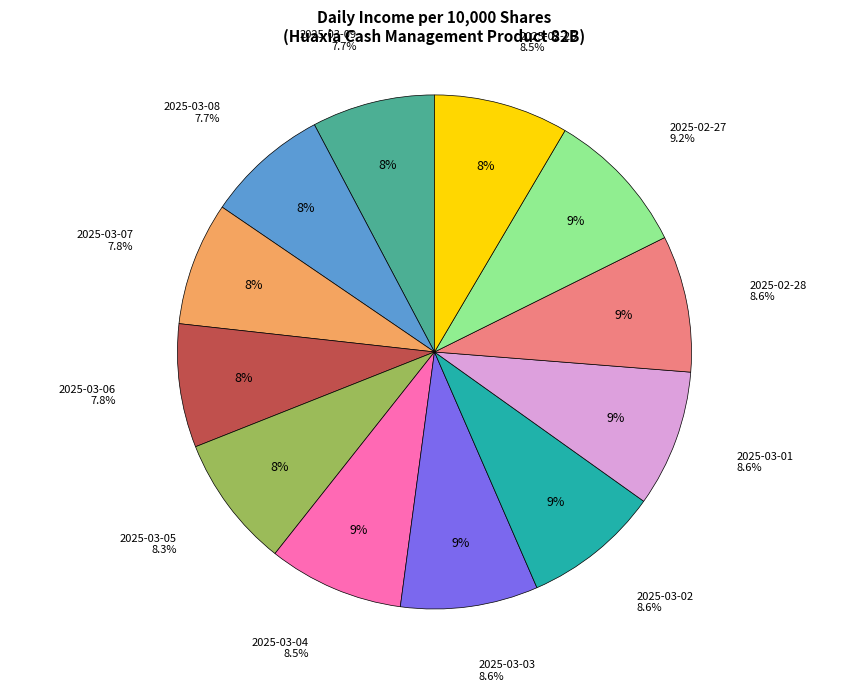

Is there a majority slice in this chart?

No